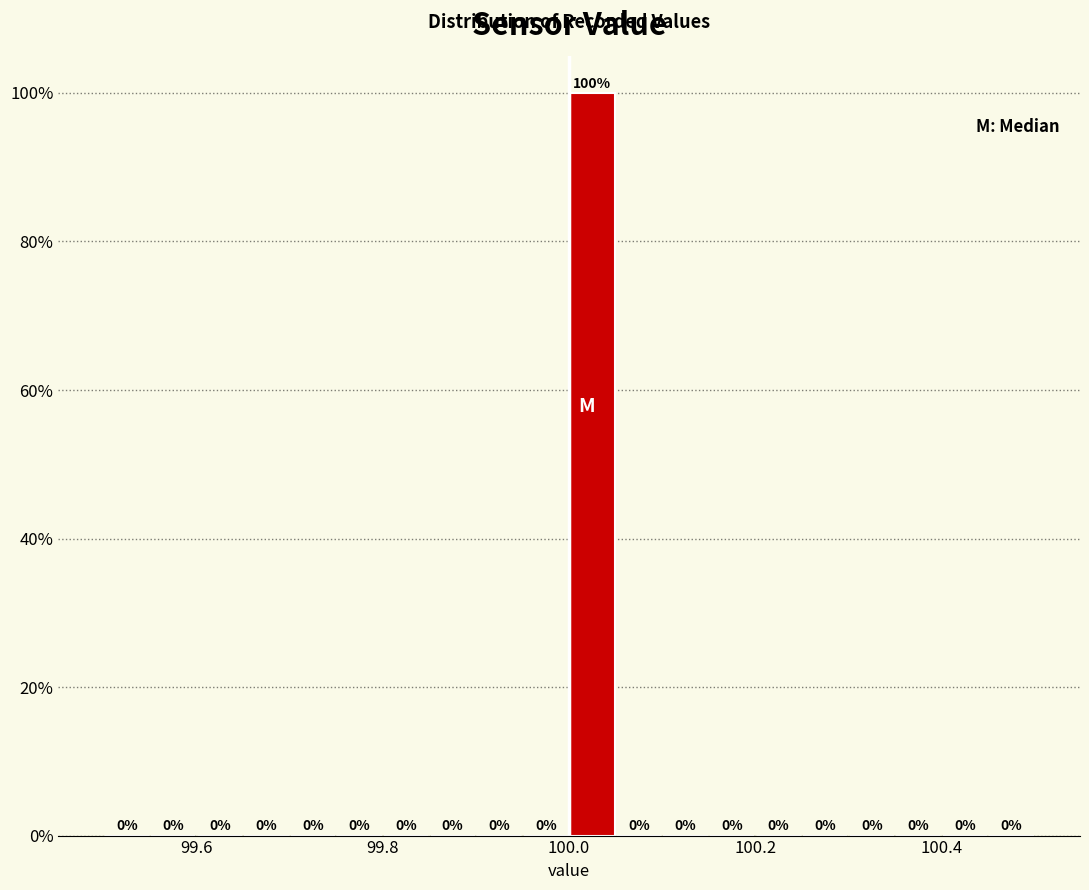

Read against the x-axis, roughly where is the centre of the tallest bar?

100.02